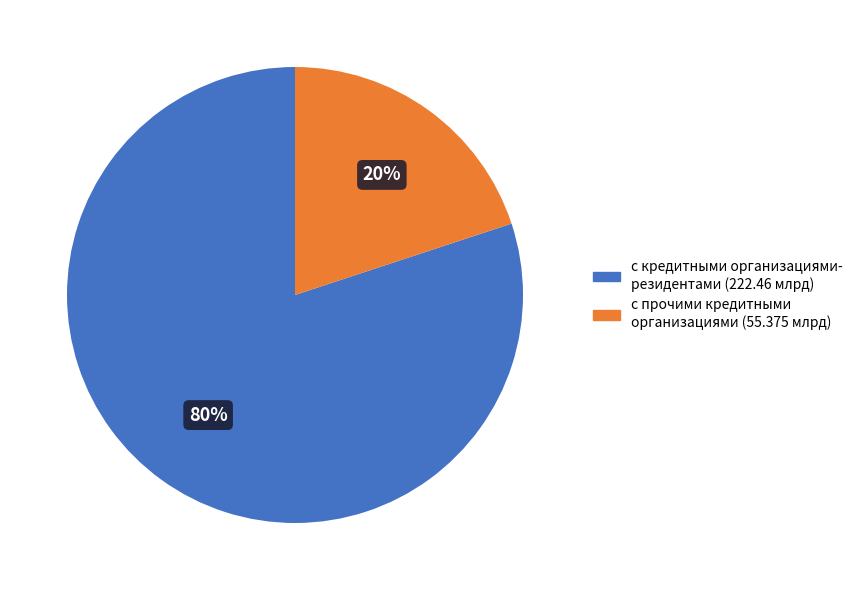

To the nearest percent, what is the average slice percentage?

50%